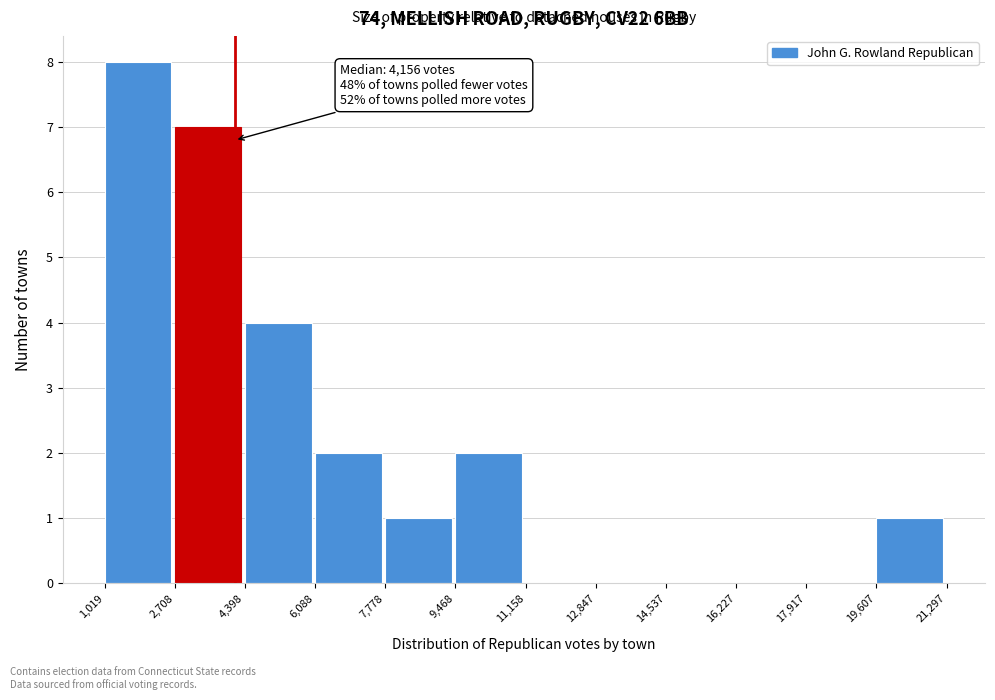

Which range on the x-axis has the tallest bar?

1,019 to 2,708